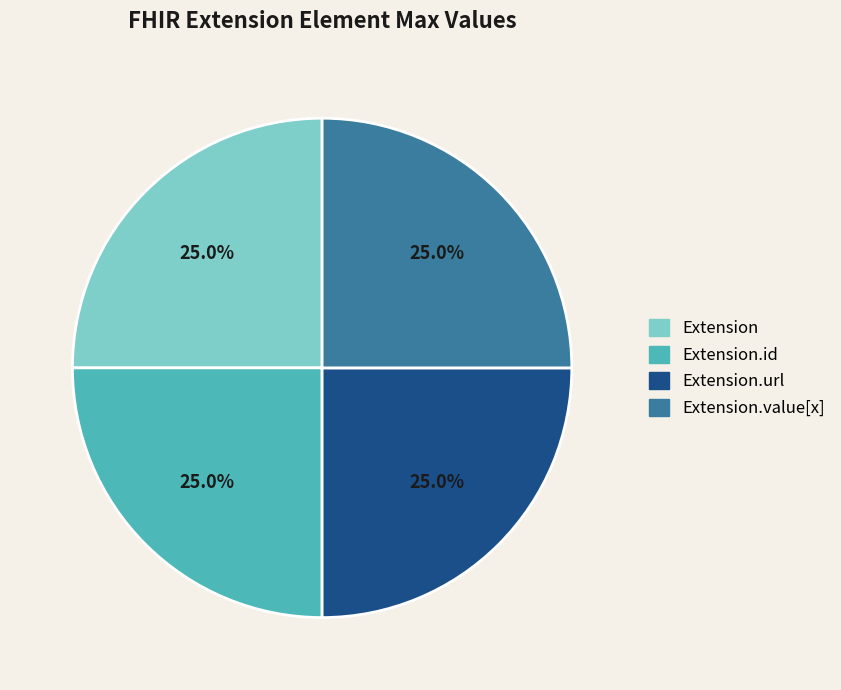

Count the number of slices in the pie.

4